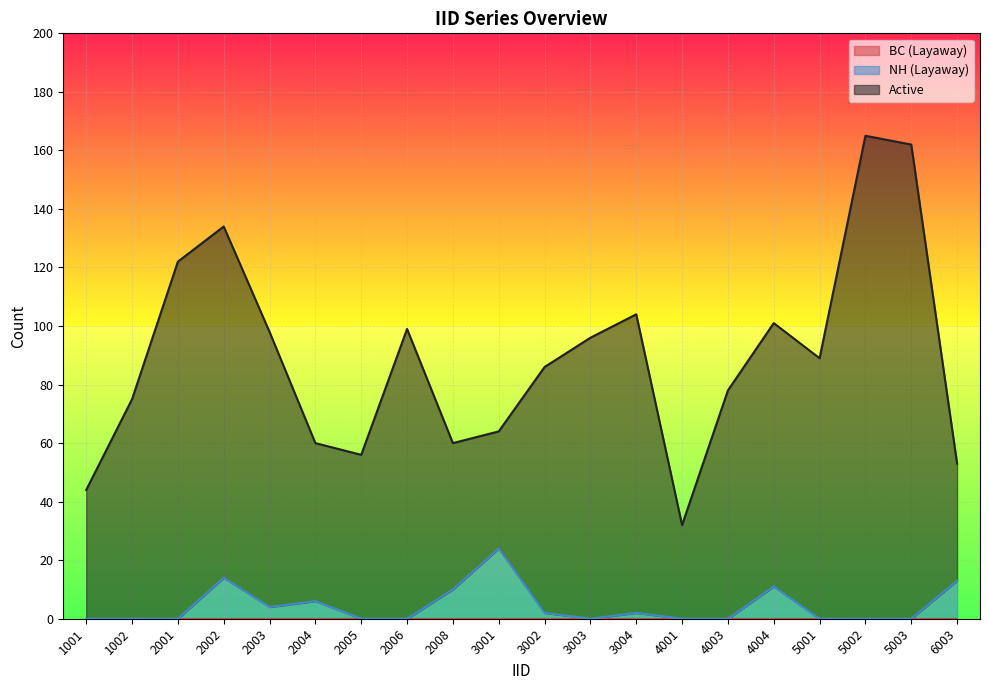

How many interior local peaks does the NH (Layaway) series have?

5